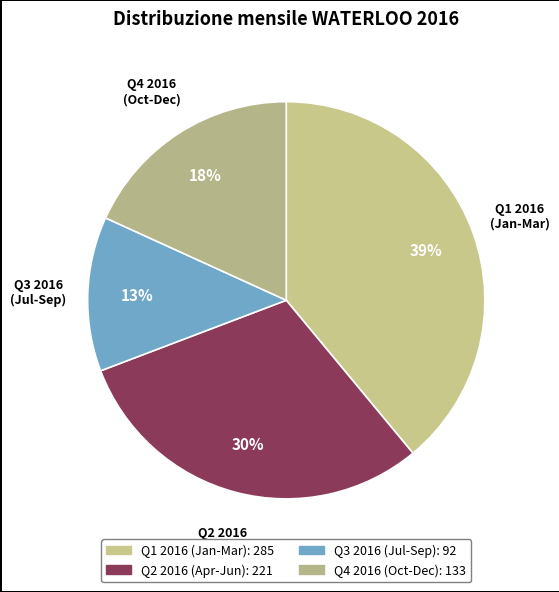

How many slices are in this pie chart?

4